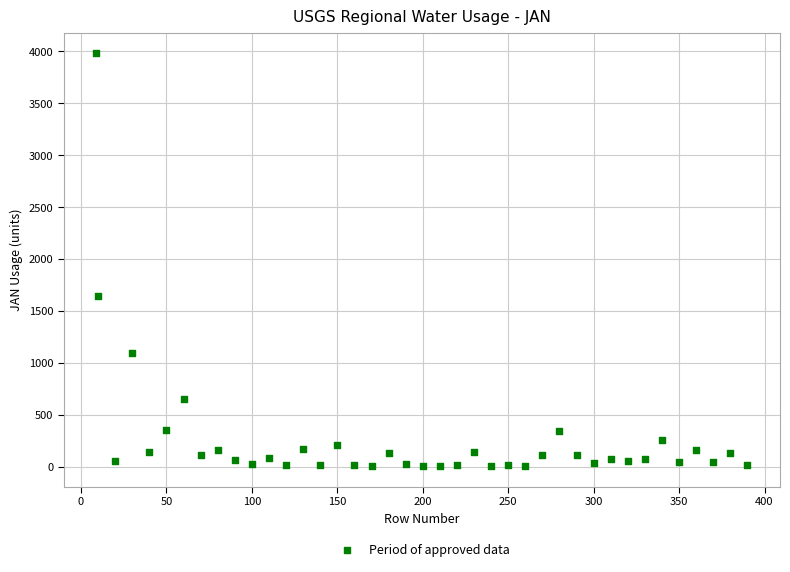

What Y value in the scatter plot is closest to 1994?

1640.3